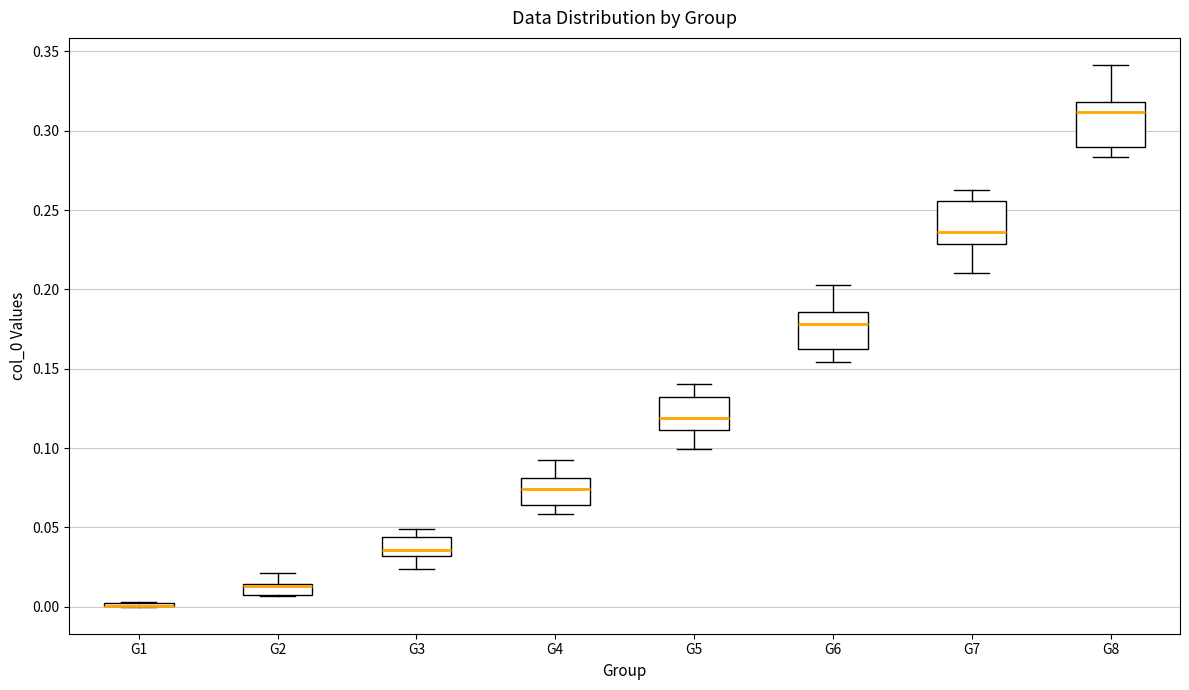

Where is the upper edge of the box for G8 on the y-axis? The values are not printed on the chart, so give them approximately, as read against the axis.

0.320